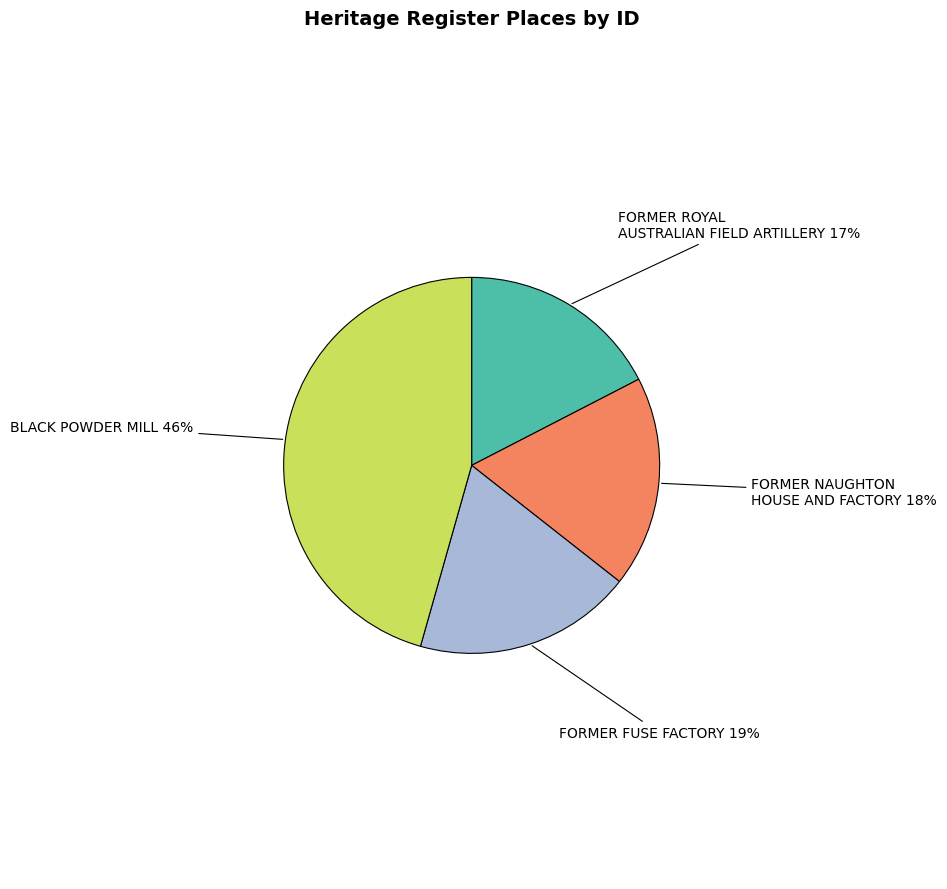

To the nearest percent, what is the average slice percentage?

25%